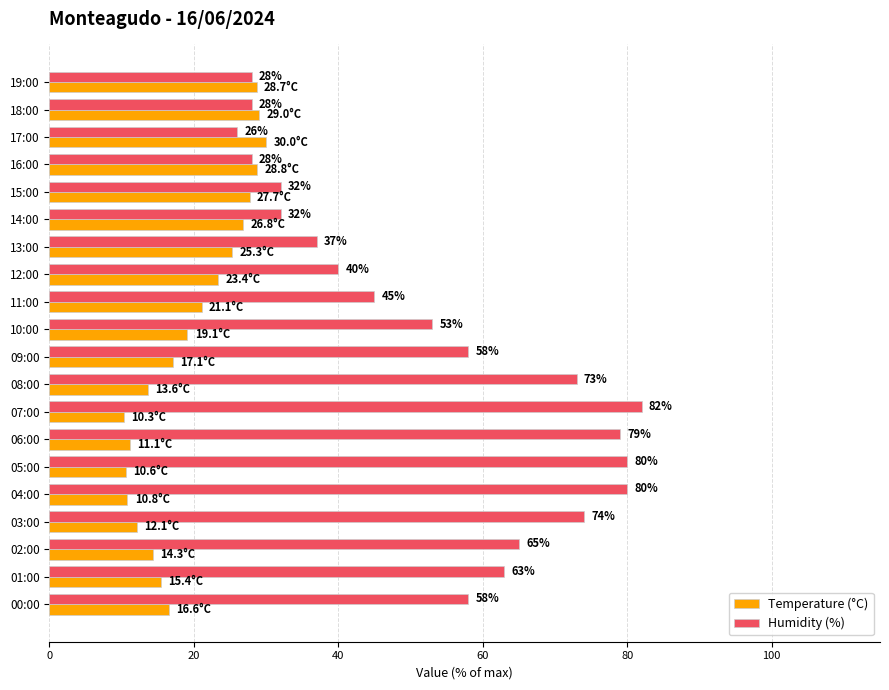

At how many categories does at least one series exceed 54?

10